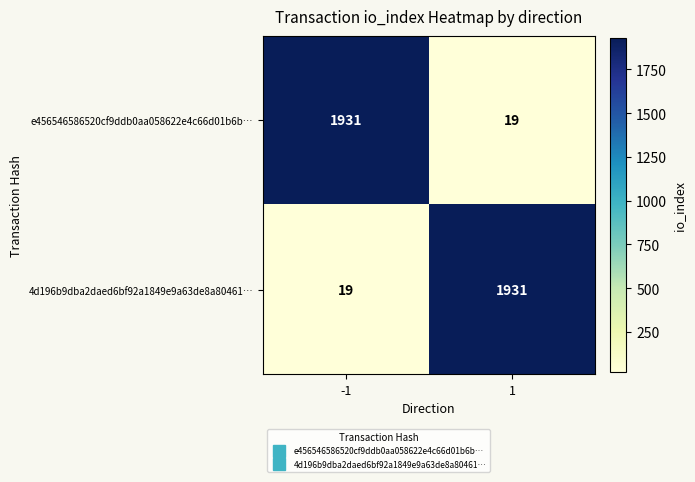

What is the sum of the e456546586520cf9ddb0aa058622e4c66d01b6b… values at -1 and 1?

1950